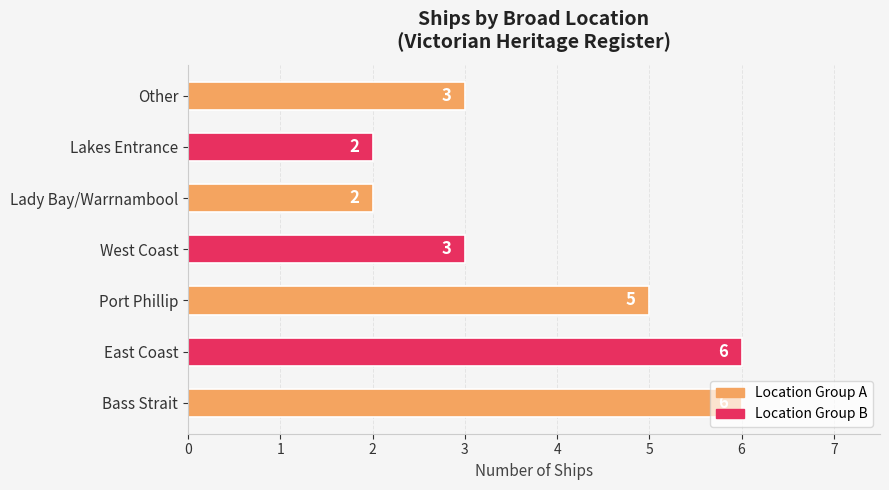

How many bars are there in total?

7